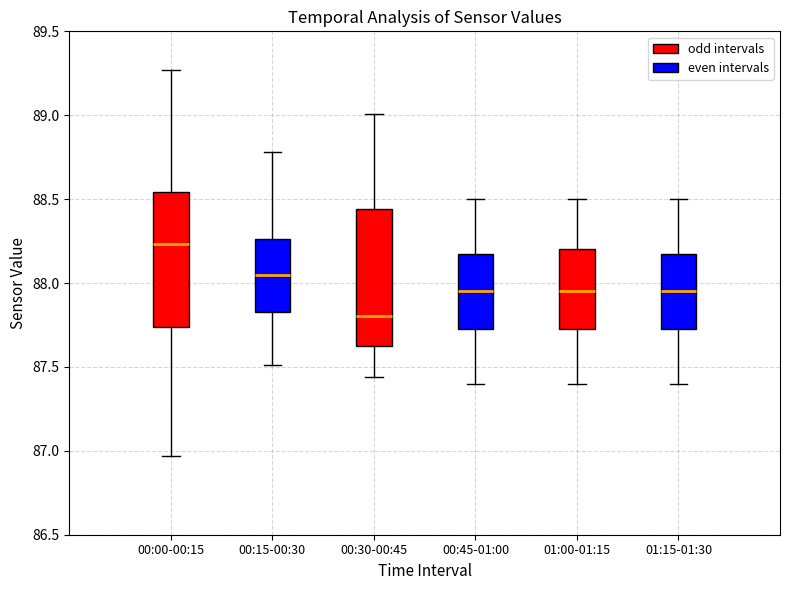

Where does the upper whisker of the box for 01:00-01:15 end on the y-axis? The values are not printed on the chart, so give them approximately, as read against the axis.

88.50